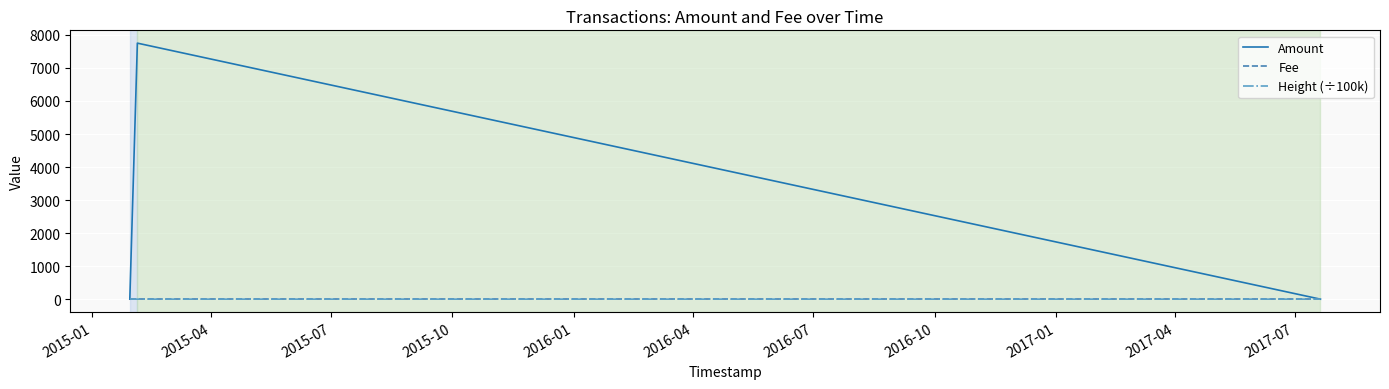

What are all the series names shown in the legend?

Amount, Fee, Height (÷100k)